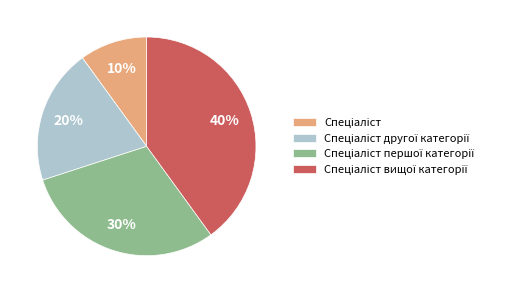

Does any single category account for the majority?

No